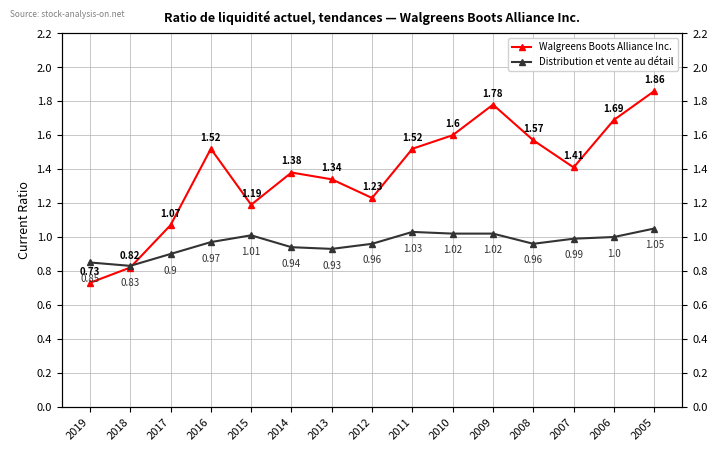

What is the sum of all Walgreens Boots Alliance Inc. values?

20.7